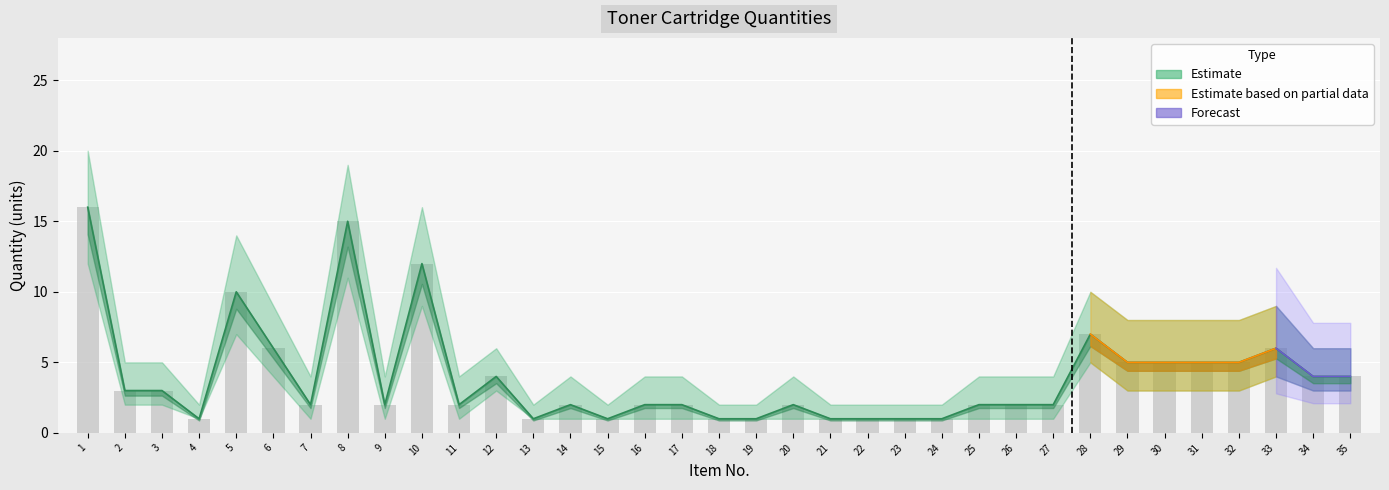

What is the difference between the maximum and minimum values?

15